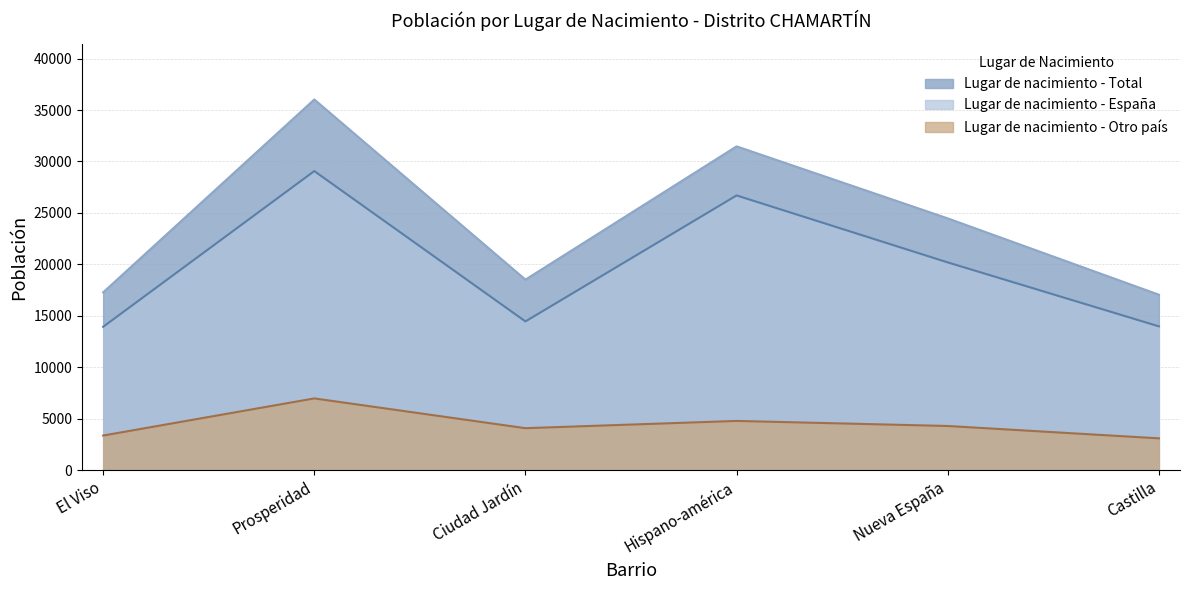

How many lines are shown in the chart?

3